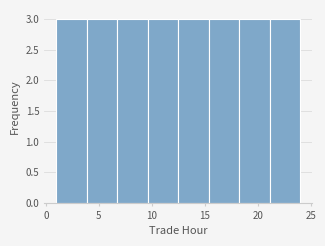

Reading left to right, transcribe this chart: for each bar, give the range it covers on the x-axis and its height. Neither the bar edges nor the heights are printed on the chart, so give them approximately, as read against the axes.

1.0 to 4.0: 3
4.0 to 7.0: 3
7.0 to 9.5: 3
9.5 to 12.5: 3
12.5 to 15.5: 3
15.5 to 18.5: 3
18.5 to 21.0: 3
21.0 to 24.0: 3